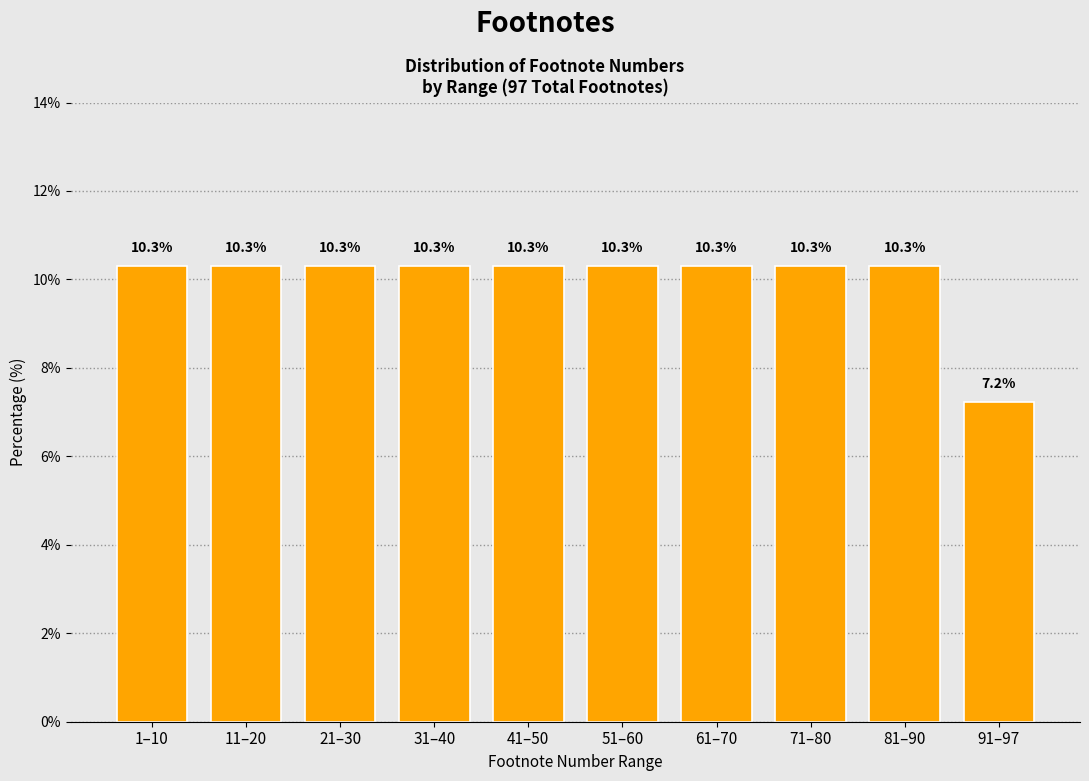

Reading left to right, extract all data points from this chart.

1–10=10.3	11–20=10.3	21–30=10.3	31–40=10.3	41–50=10.3	51–60=10.3	61–70=10.3	71–80=10.3	81–90=10.3	91–97=7.2